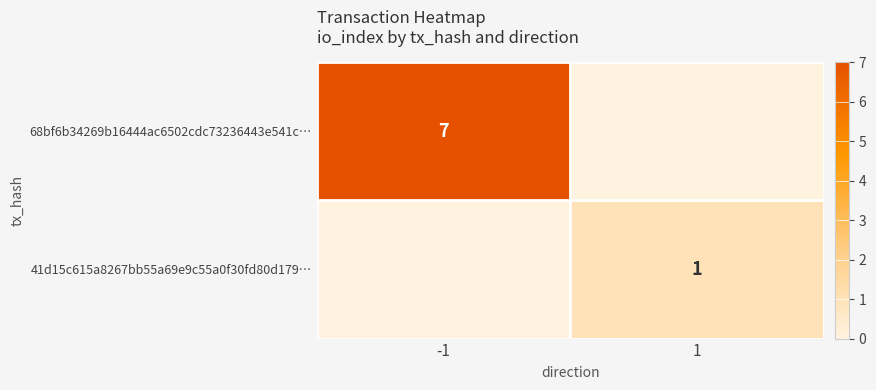

Is it true that 41d15c615a8267bb55a69e9c55a0f30fd80d179… equals 1 at 1?

True